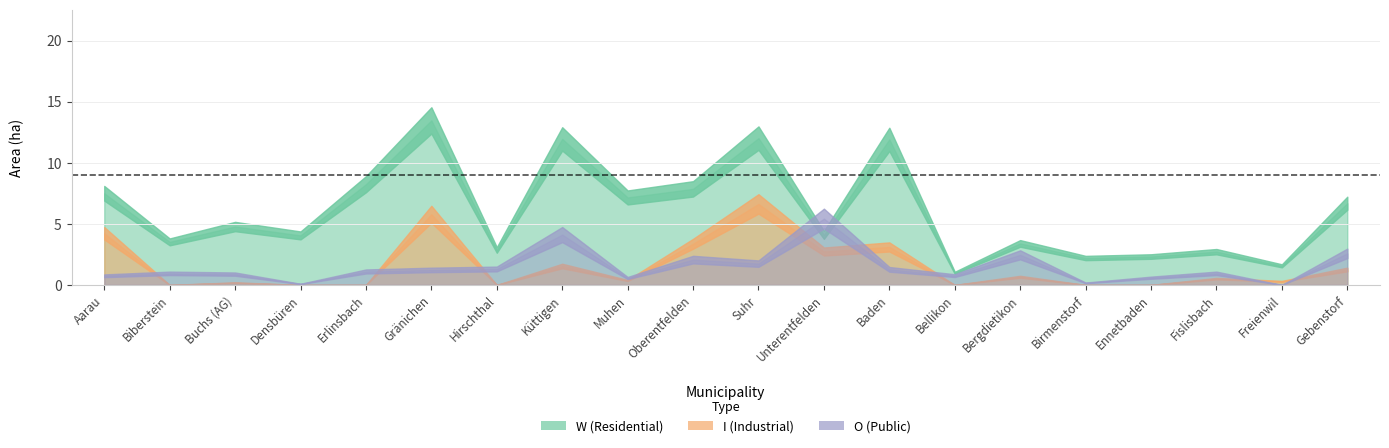

Count the number of categories in the chart.

20